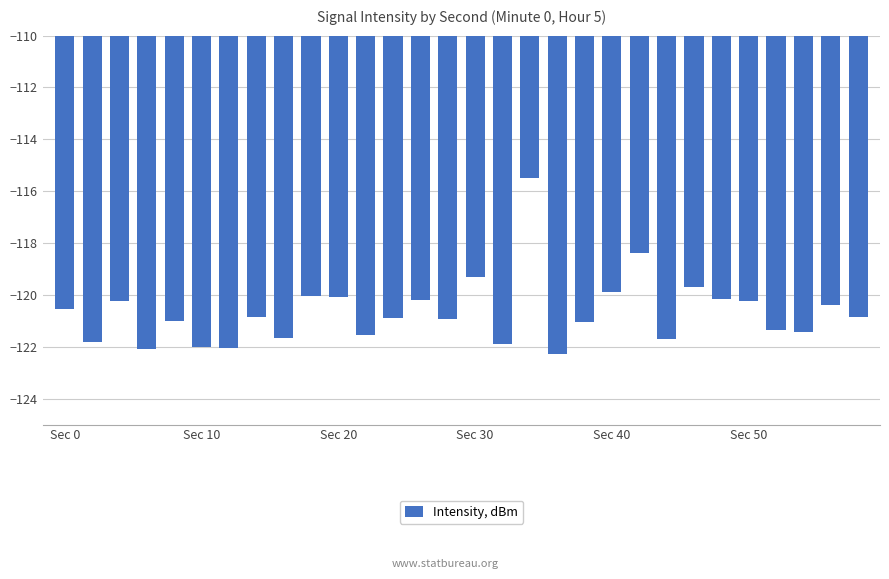

What is the maximum value shown in the chart?

-115.5